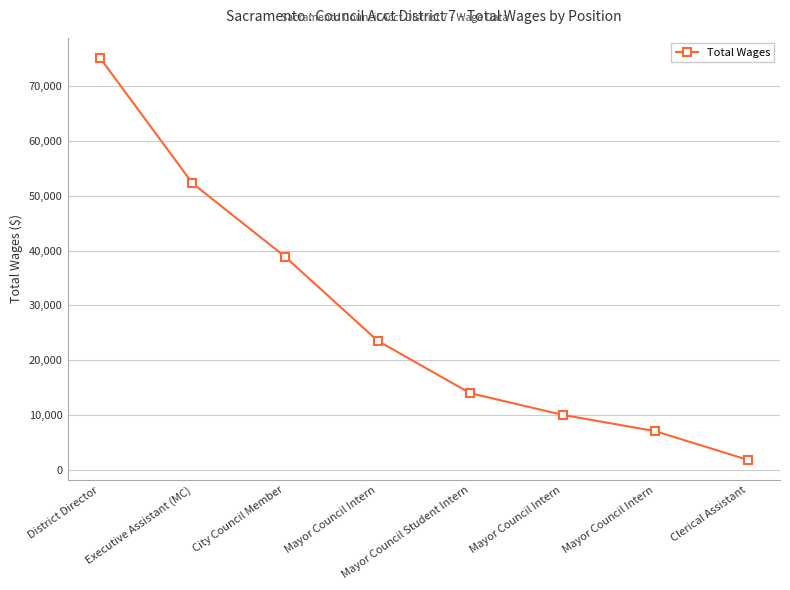

List the labels in order of value, smallest first.

Clerical Assistant, Mayor Council Intern, Mayor Council Intern, Mayor Council Student Intern, Mayor Council Intern, City Council Member, Executive Assistant (MC), District Director